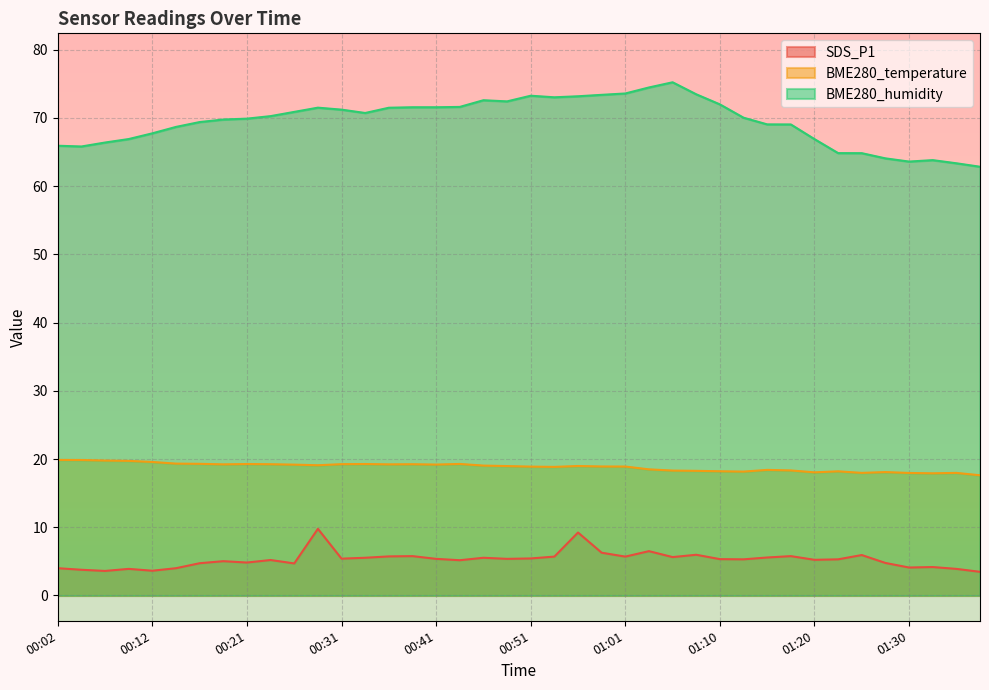

True or false: BME280_temperature and BME280_humidity cross at least once.

False